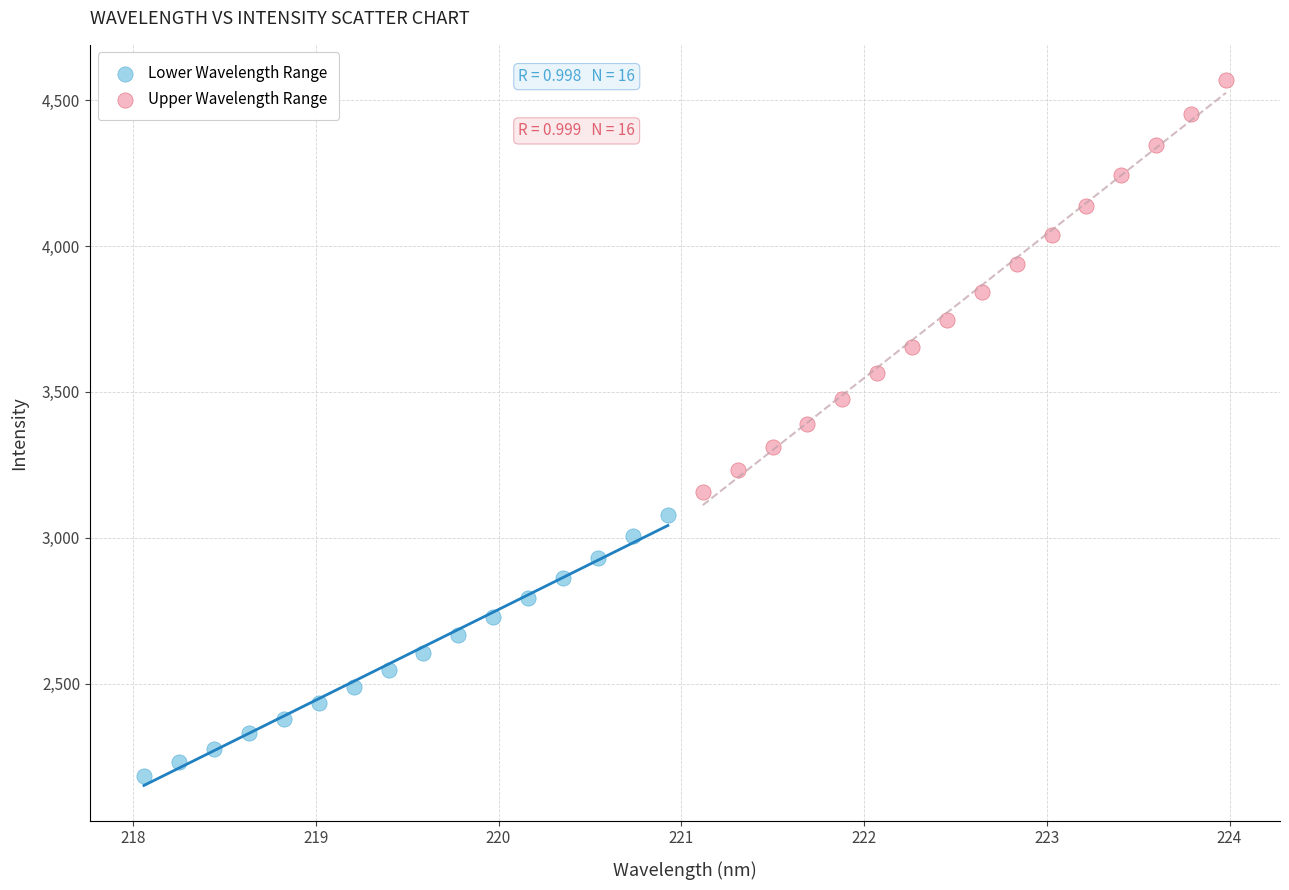

Which series has the widest spread of Y values?

Upper Wavelength Range